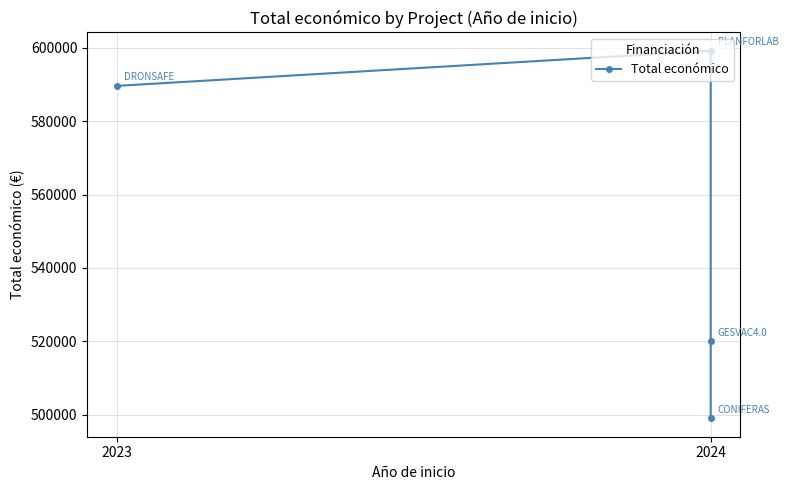

How many categories are shown in the chart?

4